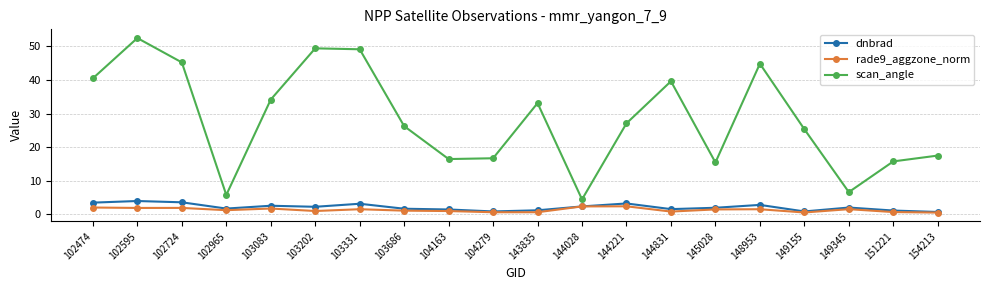

List the series in order of their peak value, lowest first.

rade9_aggzone_norm, dnbrad, scan_angle